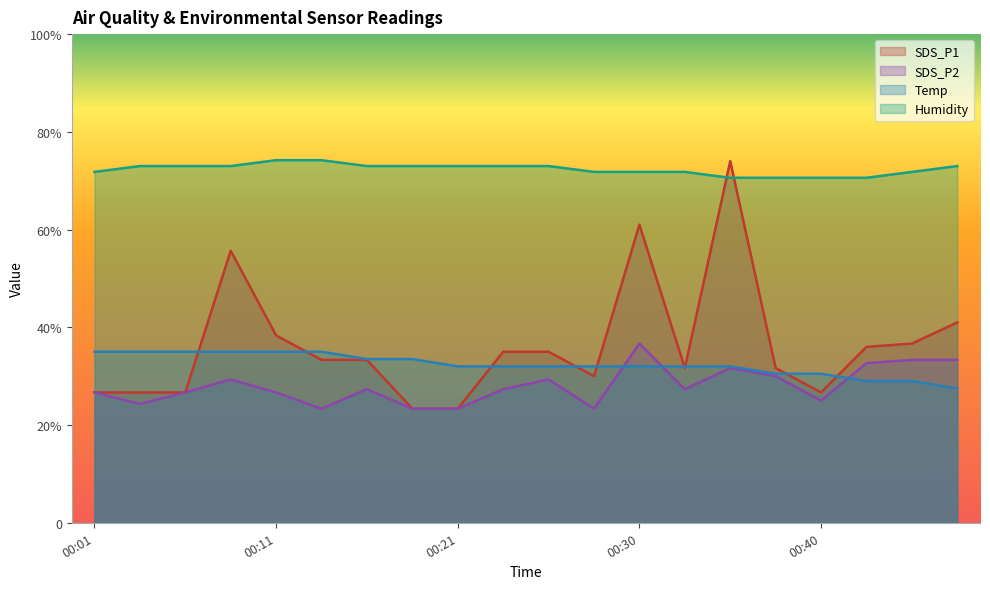

What is the approximate value of SDS_P1 at 00:21?

23.3